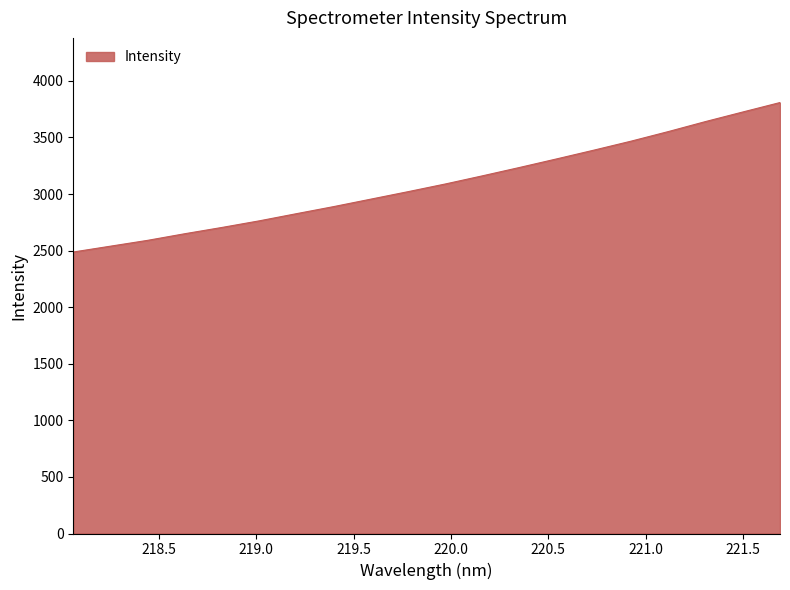

What is the minimum value shown in the chart?

2487.5